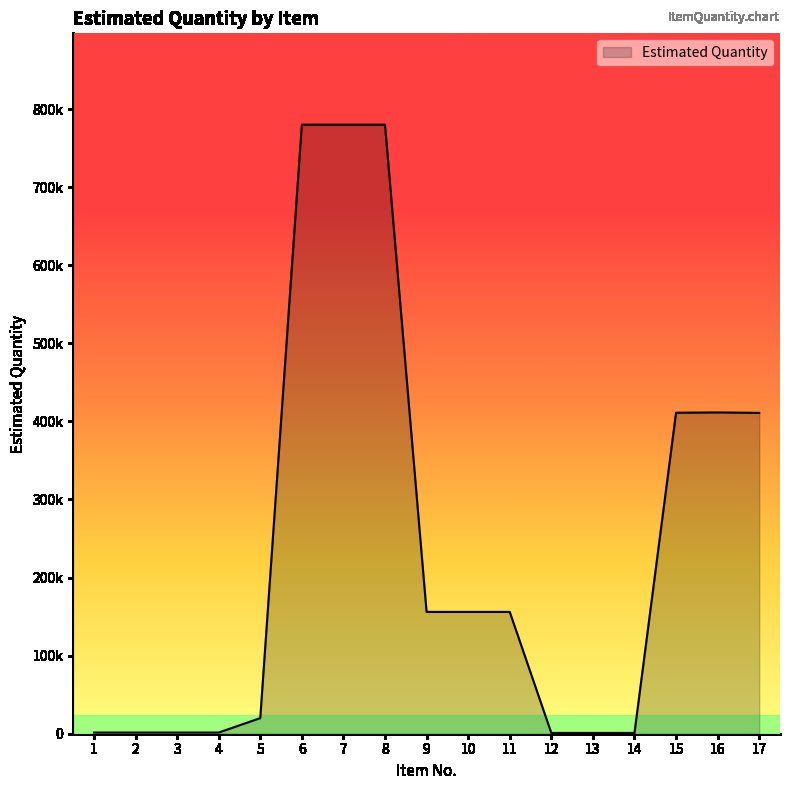

True or false: the data shows 1234039 at 7.

False